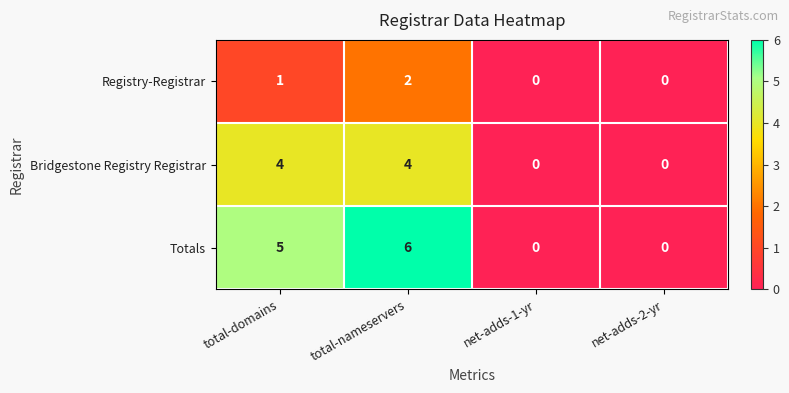

Count the number of data series in this chart.

3